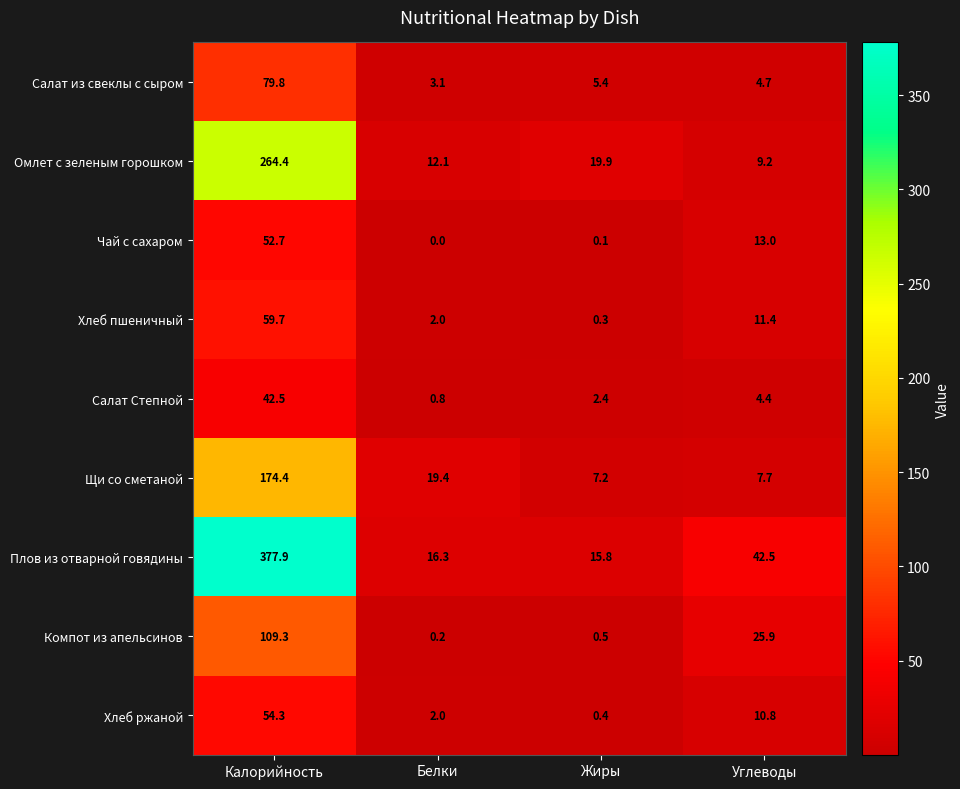

Which series has the largest total across all categories?

Плов из отварной говядины